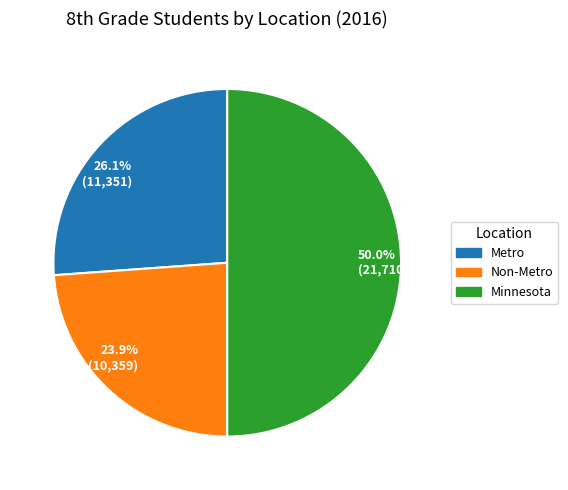

Which category has the smallest portion of the pie?

23.9% (10,359)